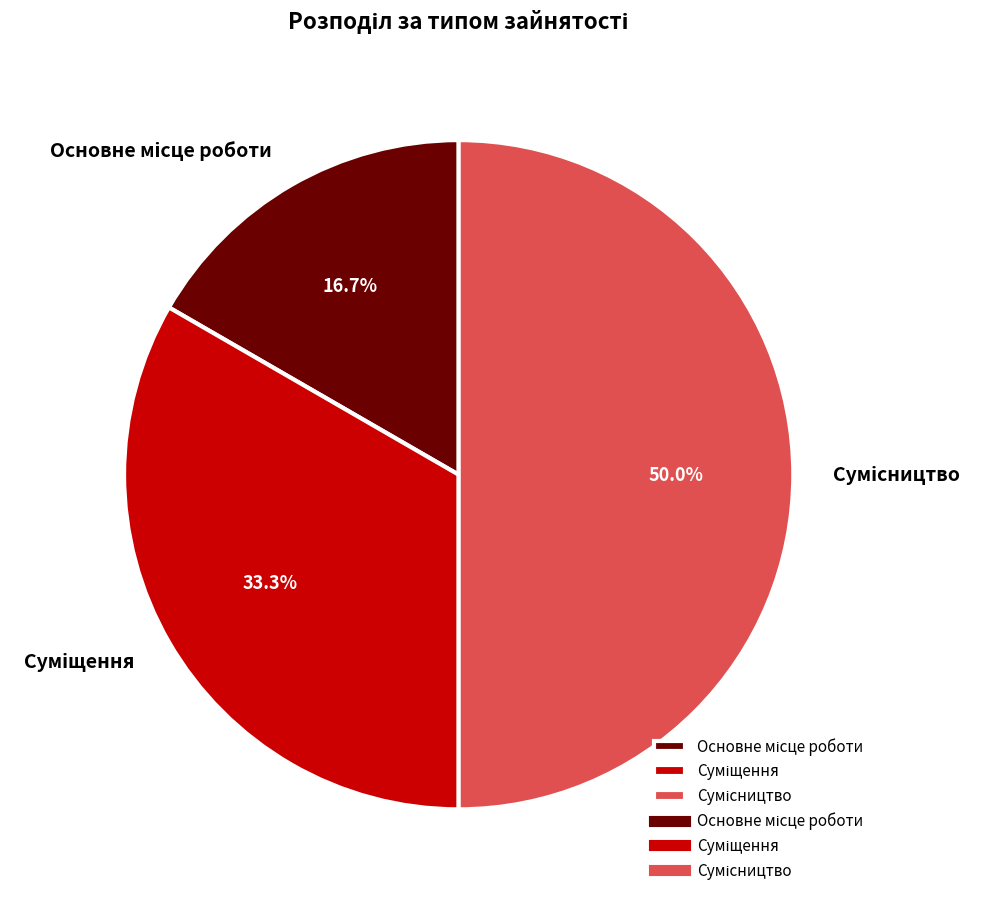

The Основне місце роботи slice represents 17% of the pie. True or false?

True